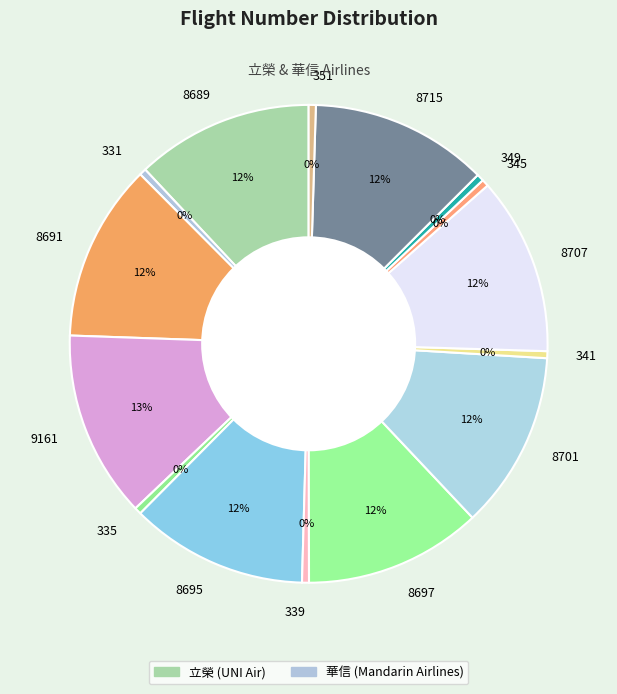

Is it true that 8689 is 12% of the pie?

True